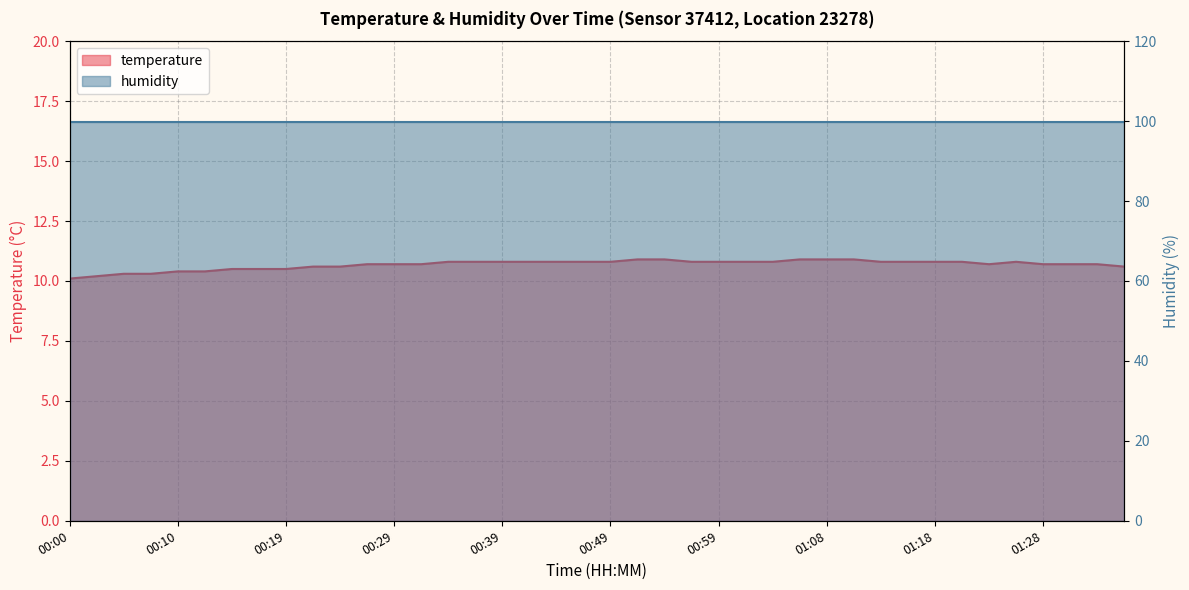

Reading left to right, list all the values displayed in this chart.

00:00=10.1	00:02=10.2	00:05=10.3	00:07=10.3	00:10=10.4	00:12=10.4	00:15=10.5	00:17=10.5	00:19=10.5	00:22=10.6	00:24=10.6	00:27=10.7	00:29=10.7	00:32=10.7	00:34=10.8	00:37=10.8	00:39=10.8	00:41=10.8	00:44=10.8	00:46=10.8	00:49=10.8	00:51=10.9	00:54=10.9	00:56=10.8	00:59=10.8	01:01=10.8	01:03=10.8	01:06=10.9	01:08=10.9	01:11=10.9	01:13=10.8	01:16=10.8	01:18=10.8	01:20=10.8	01:23=10.7	01:25=10.8	01:28=10.7	01:30=10.7	01:33=10.7	01:35=10.6